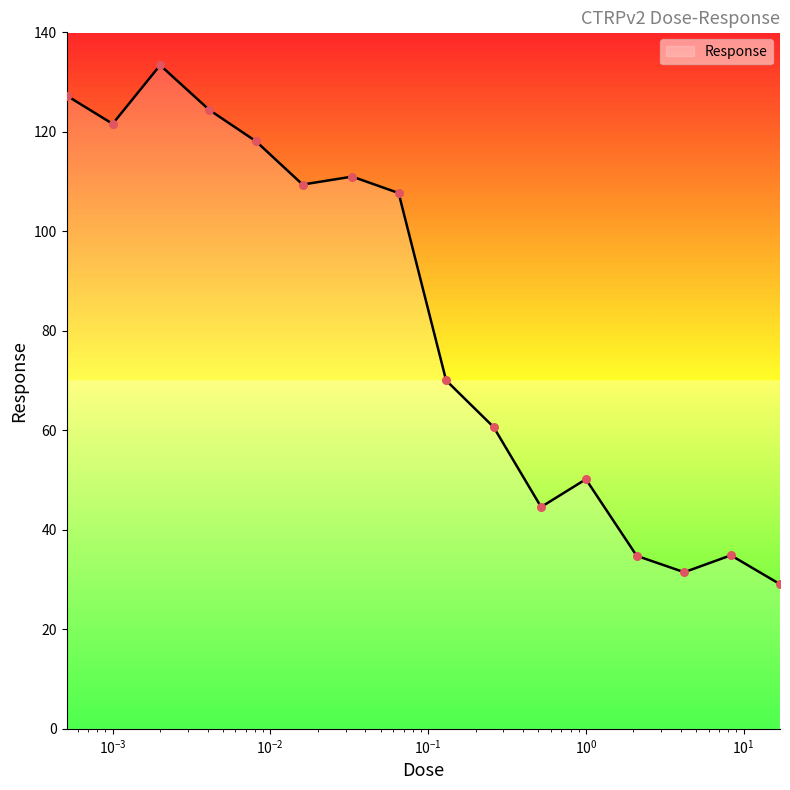

What is the greatest value displayed?

133.4